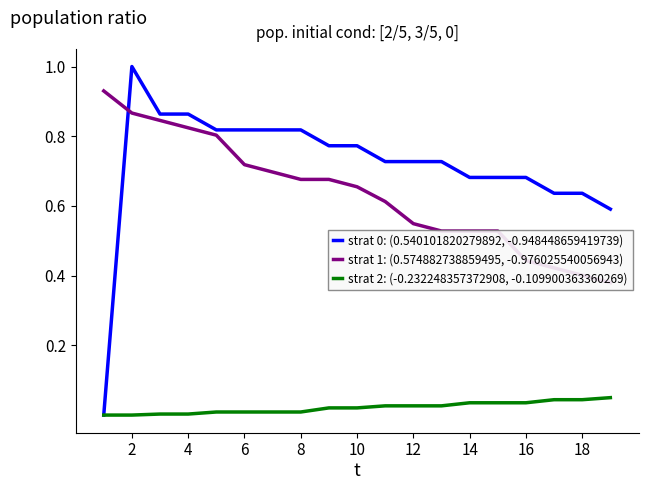

At how many categories does at least one series exceed 0?

19